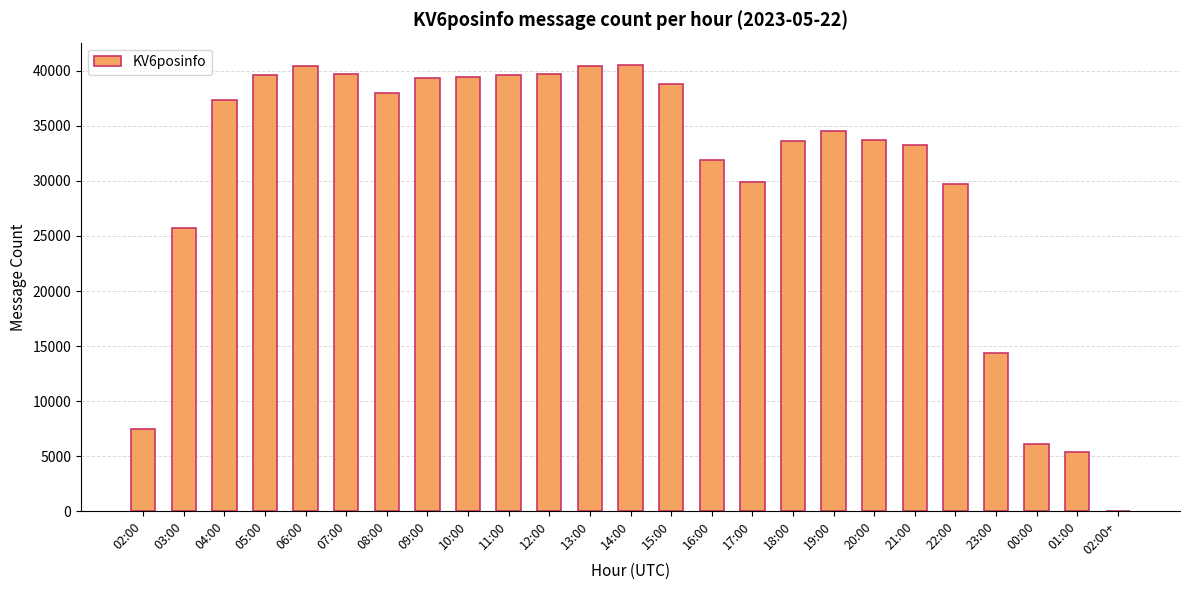

Where is the data nearest to the value 20253?

03:00